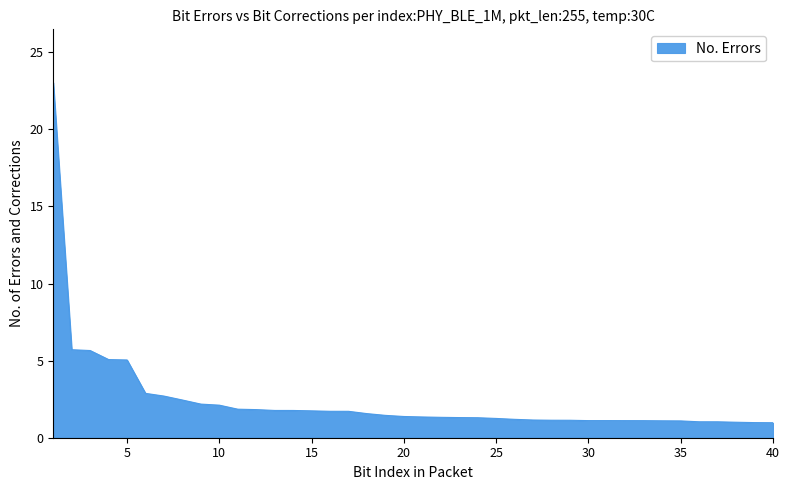

How many categories are shown in the chart?

40